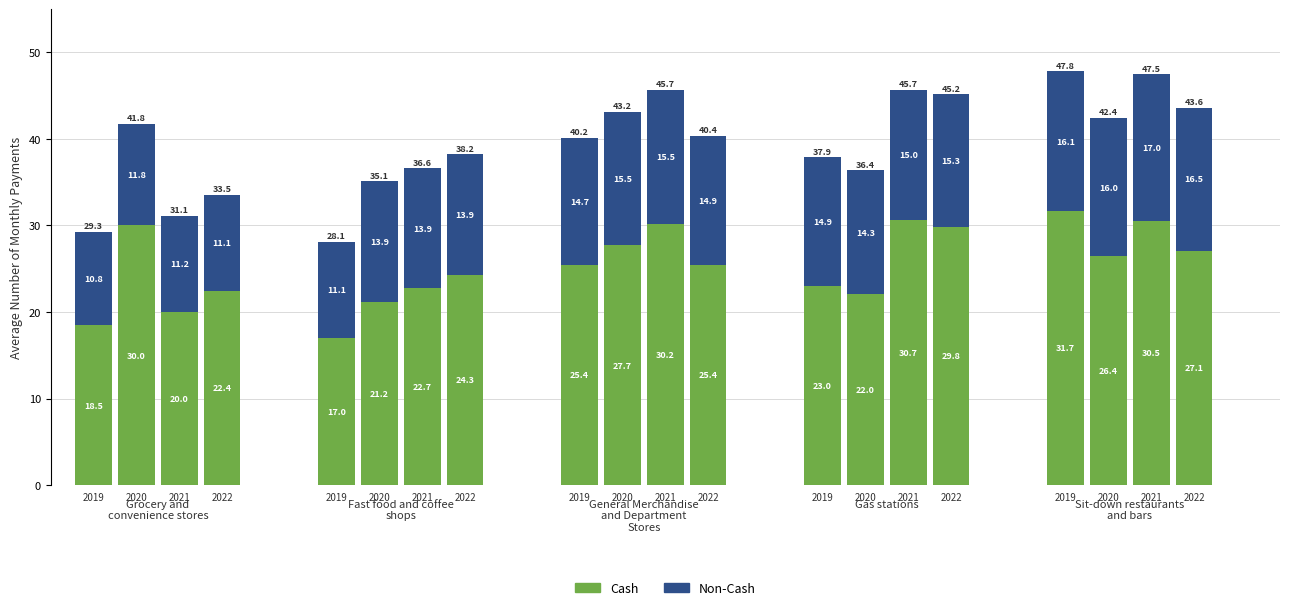

What is the difference between the maximum and second lowest values in the Cash series?

13.2